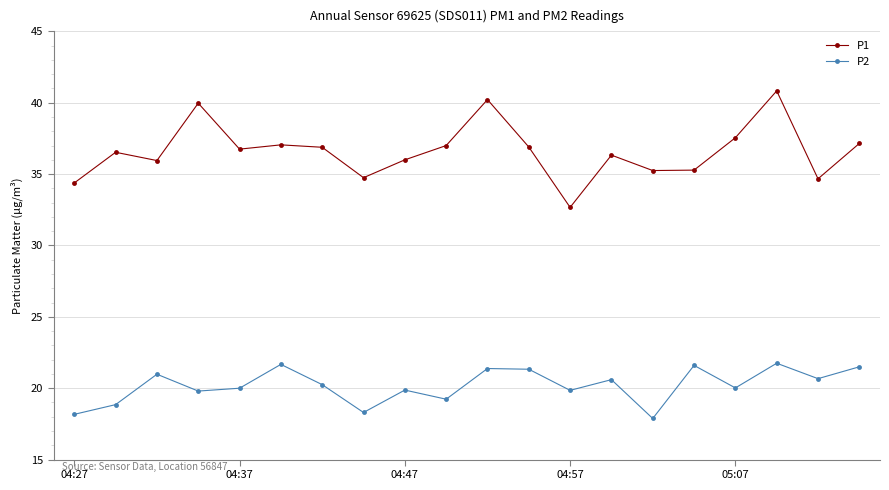

Which series has the largest total across all categories?

P1